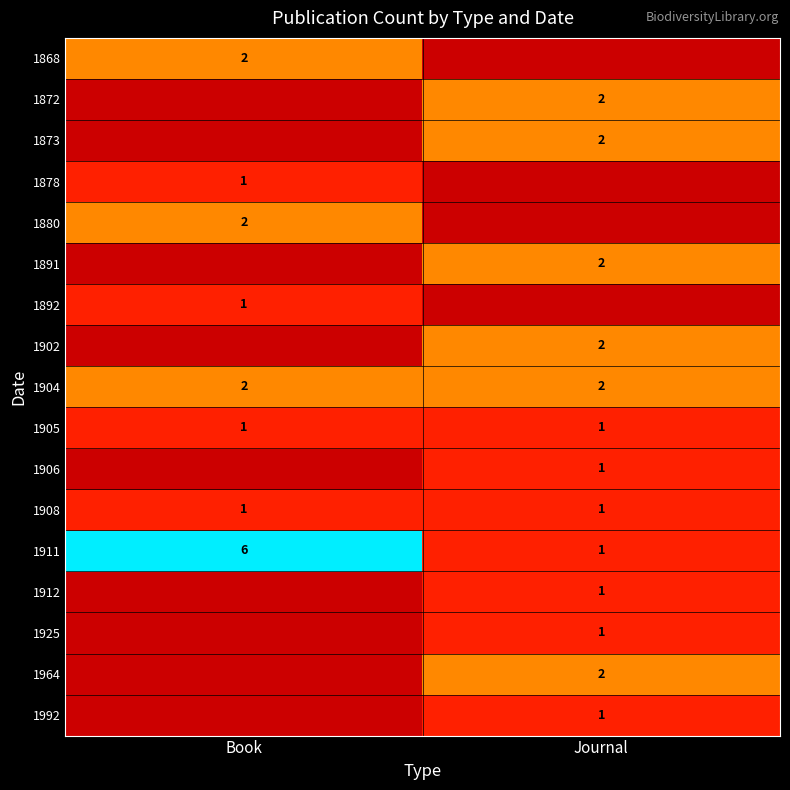

What is the sum of the 1904 values at Journal and Book?

4